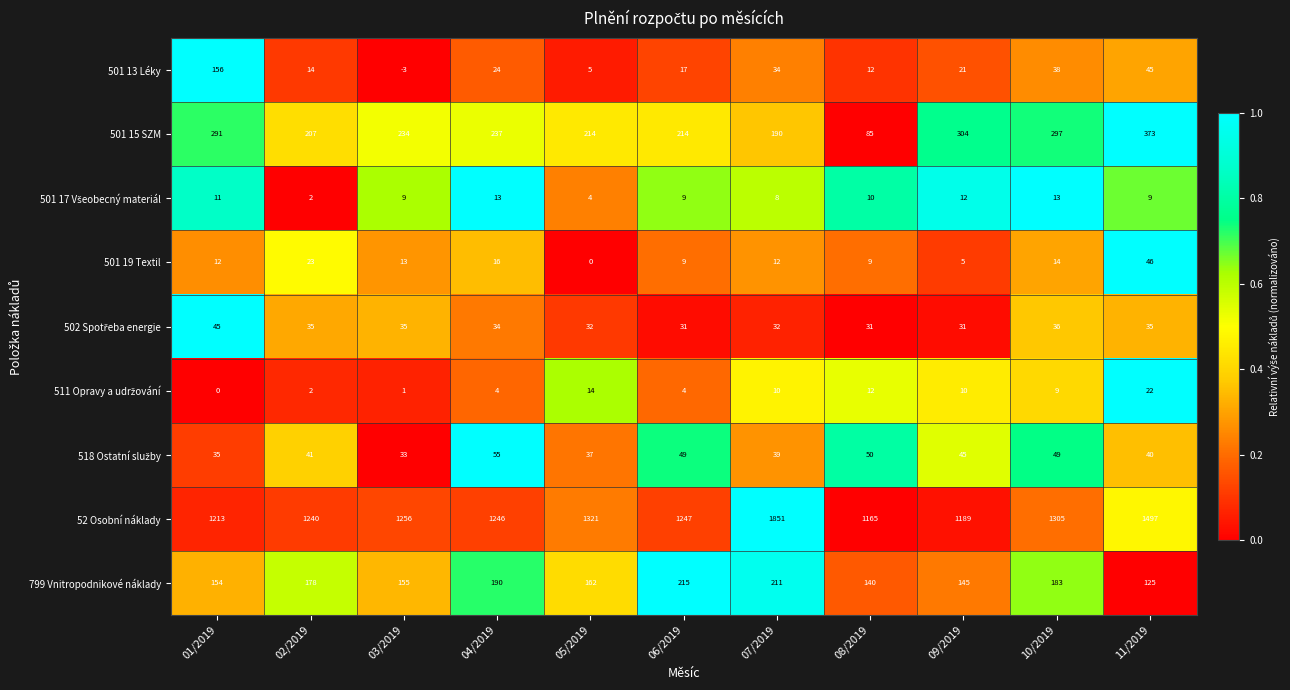

List the labels in order of 52 Osobní náklady value, largest first.

07/2019, 11/2019, 05/2019, 10/2019, 03/2019, 06/2019, 04/2019, 02/2019, 01/2019, 09/2019, 08/2019